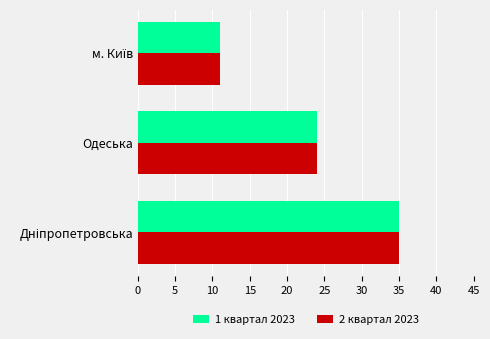

The 2 квартал 2023 series shows 33 at Одеська. True or false?

False